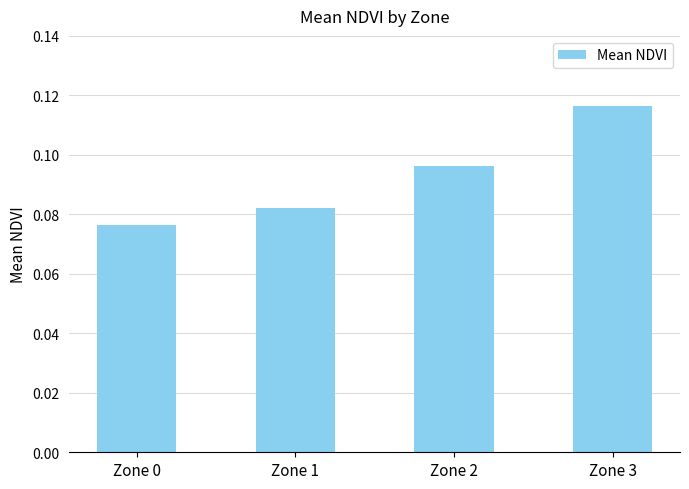

What is the sum of all values?

0.4